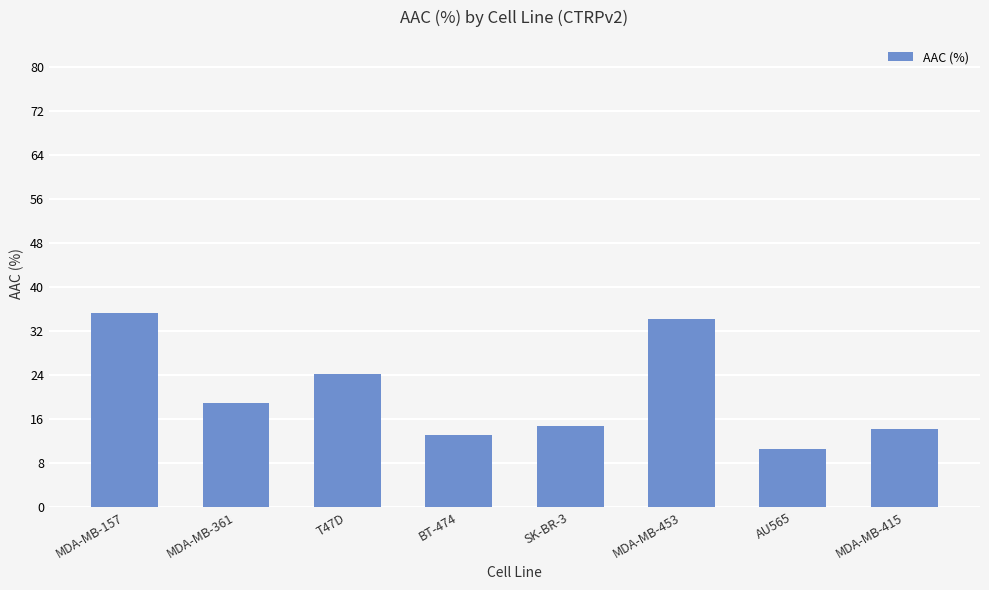

What is the change in value from MDA-MB-157 to BT-474?

-22.3